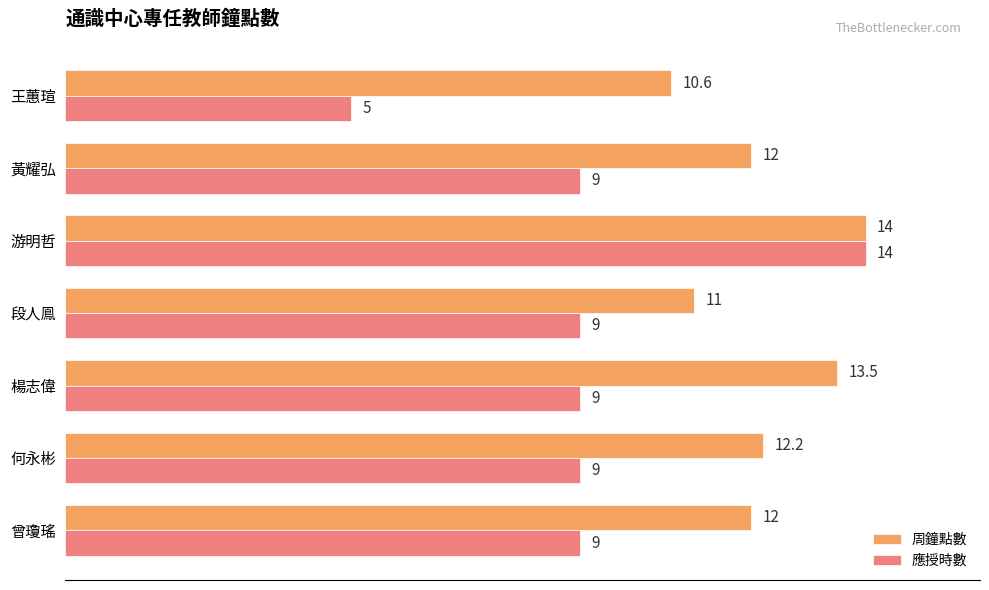

At 段人鳯, list the series in order from smallest to largest.

應授時數, 周鐘點數